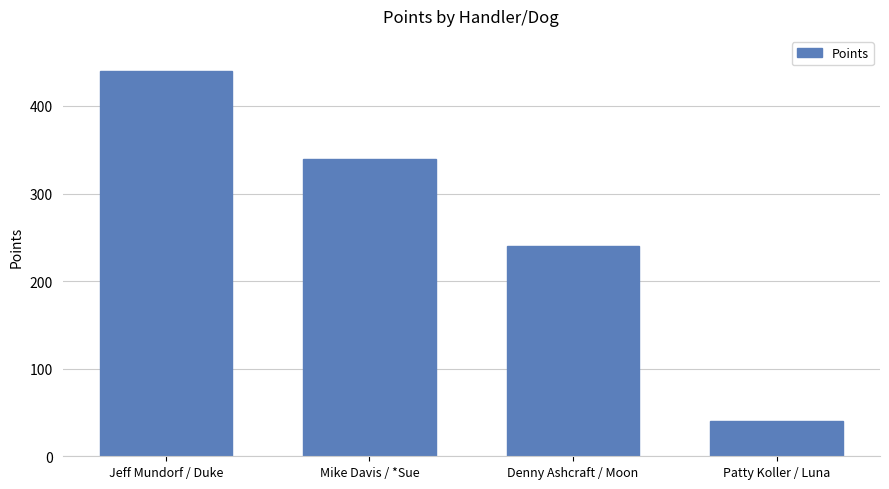

Is it true that the value at Denny Ashcraft / Moon is 380?

False